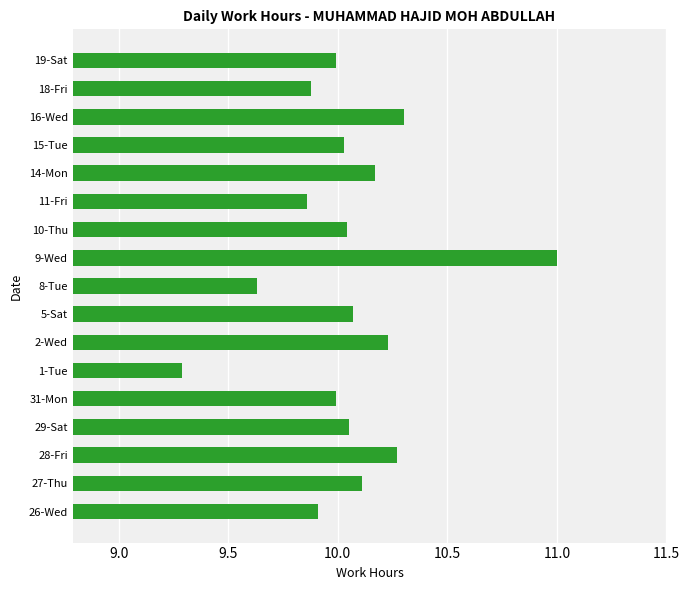

True or false: the data shows 4.0 at 28-Fri.

False